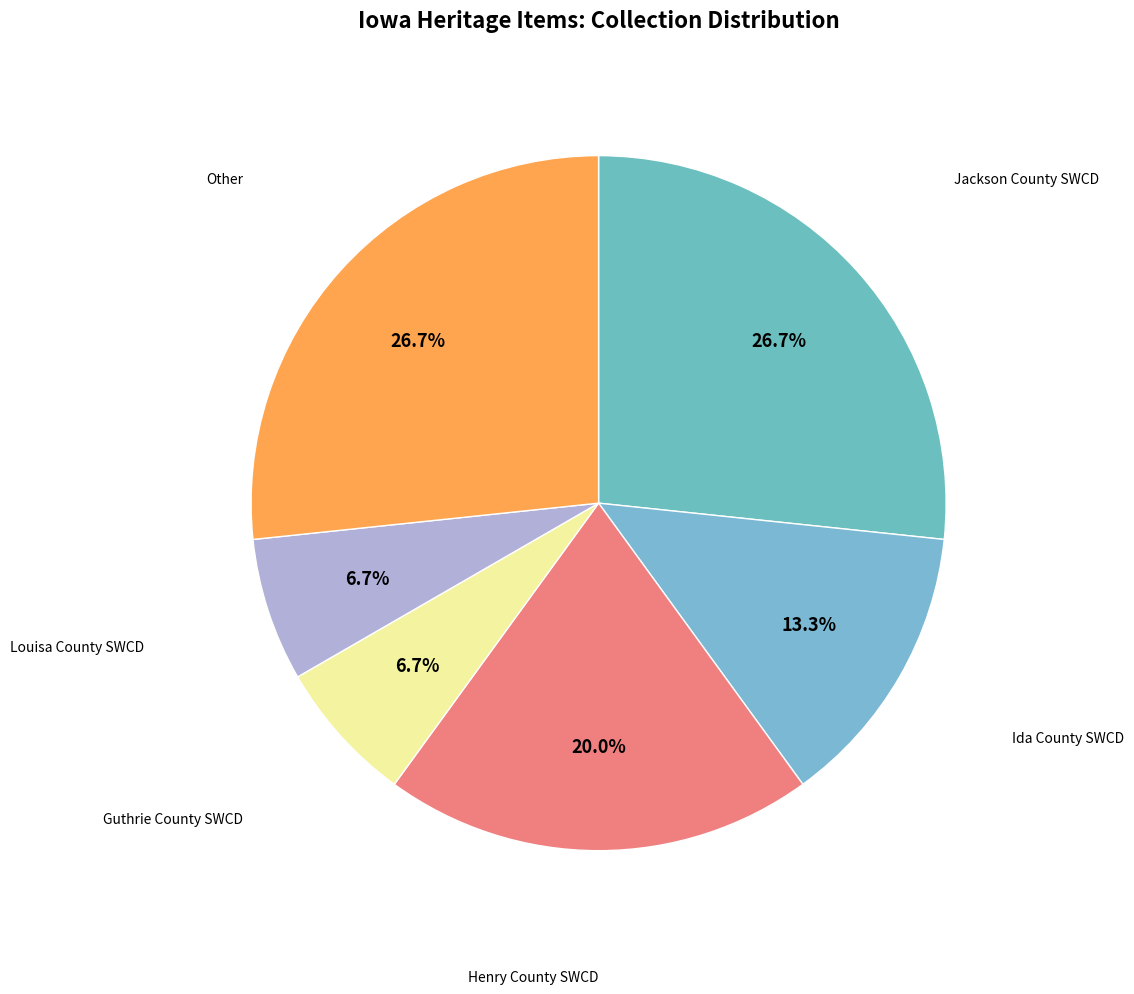

Does any single category account for the majority?

No